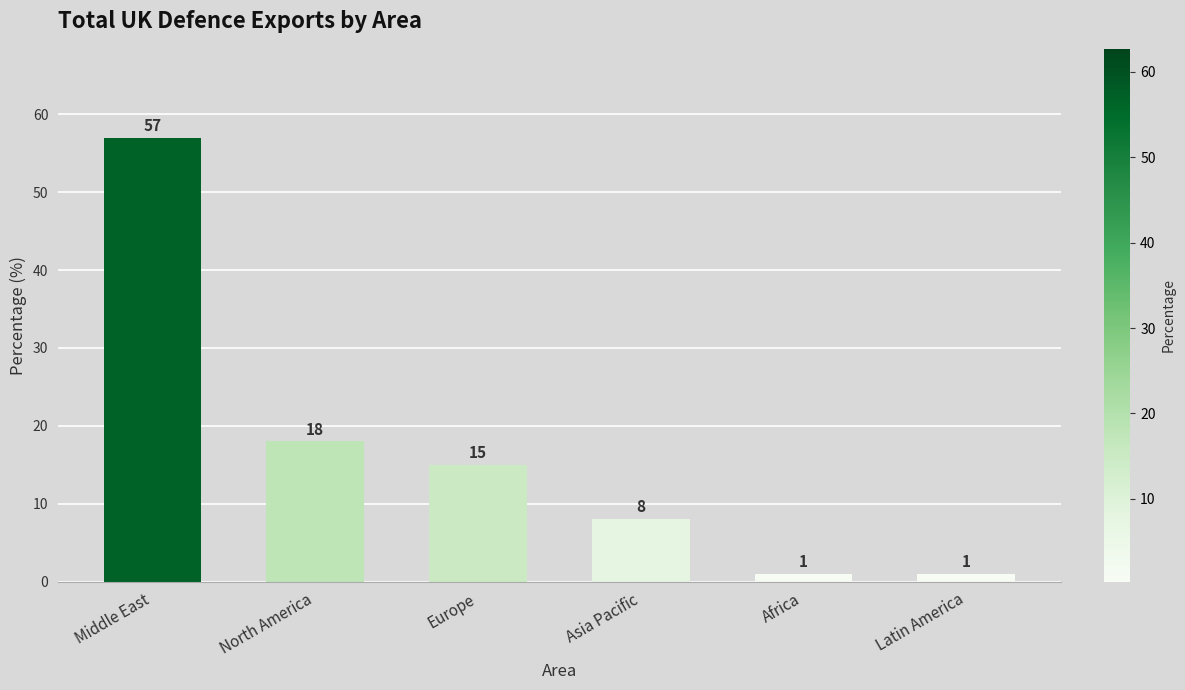

Which label corresponds to the largest value in the chart?

Middle East